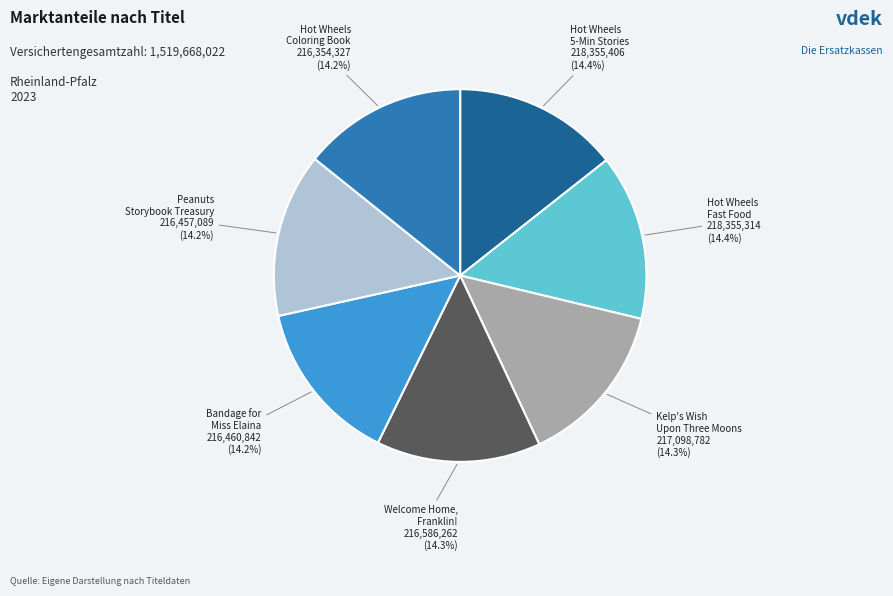

Is there any slice that represents more than half of the pie?

No